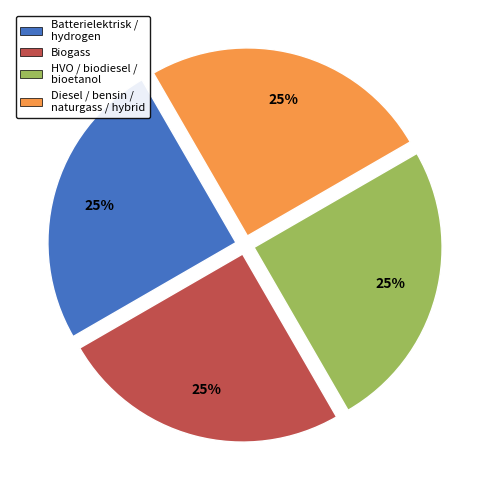

Does Biogass represent more than half of the total?

No